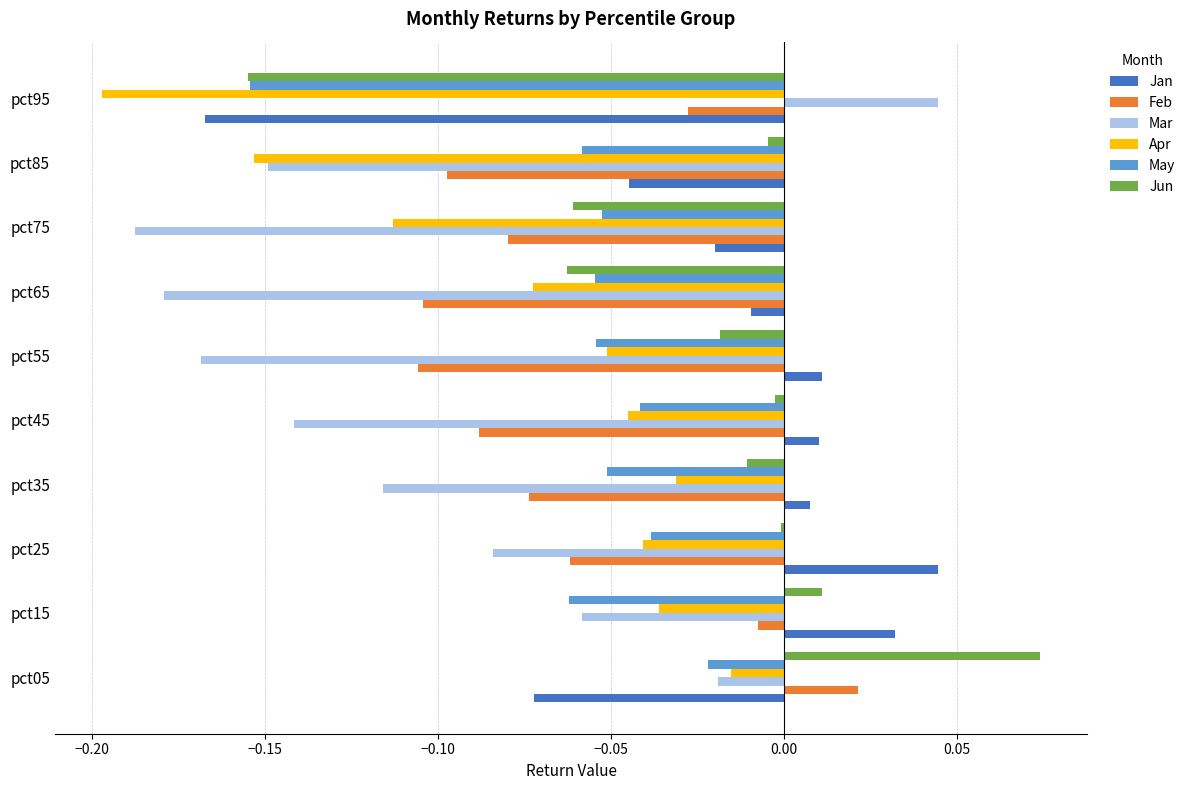

Which category has the highest value across all series?

pct05